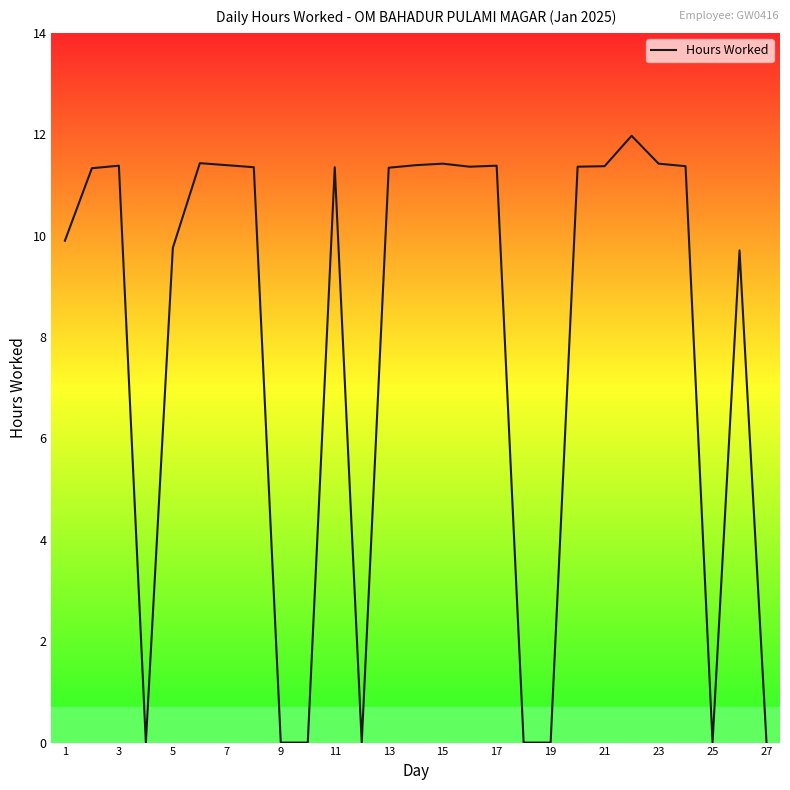

What is the difference between the maximum and minimum values?

12.0